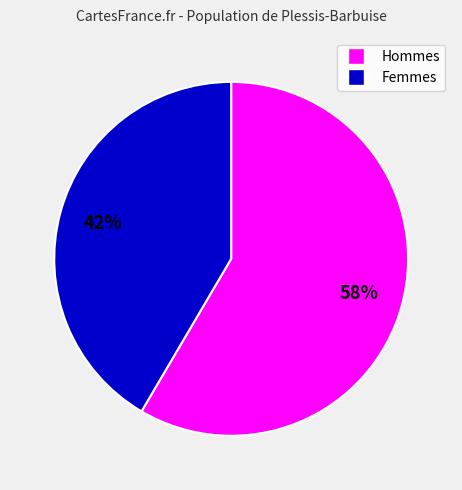

Is there a majority slice in this chart?

Yes